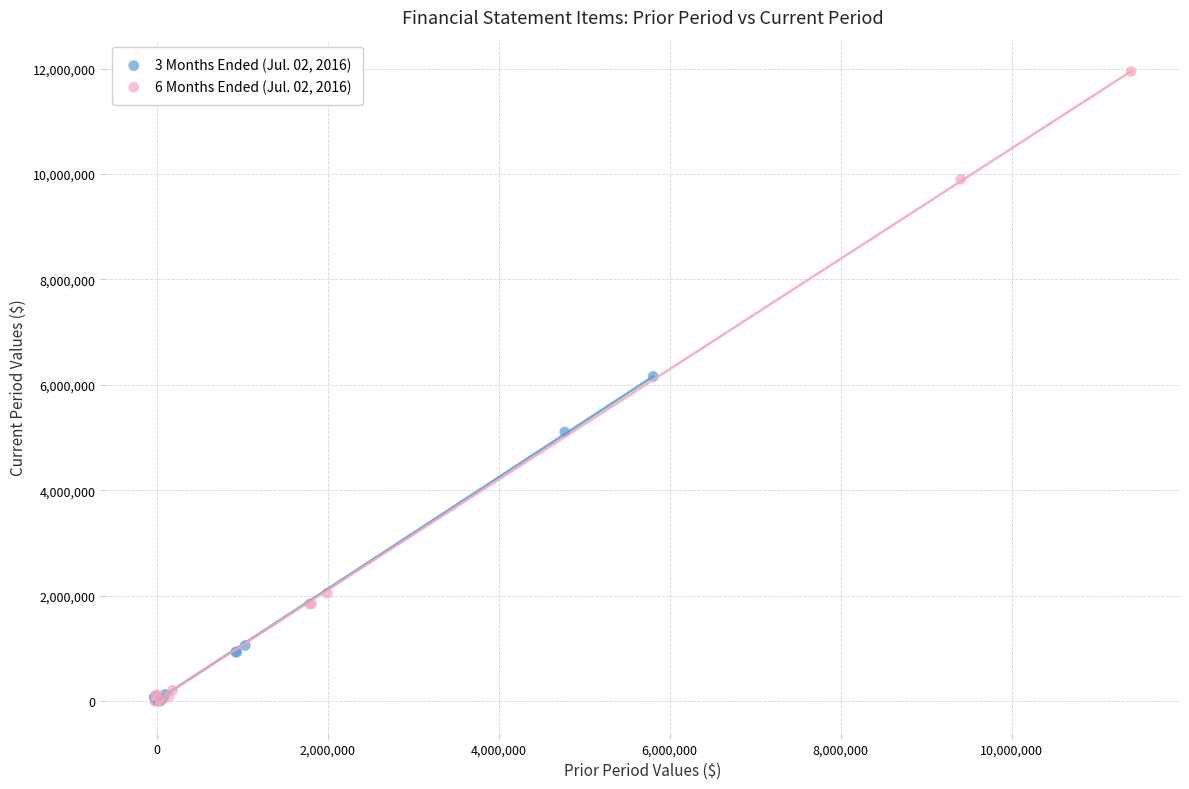

Which series has the largest Y range (max minus min)?

6 Months Ended (Jul. 02, 2016)